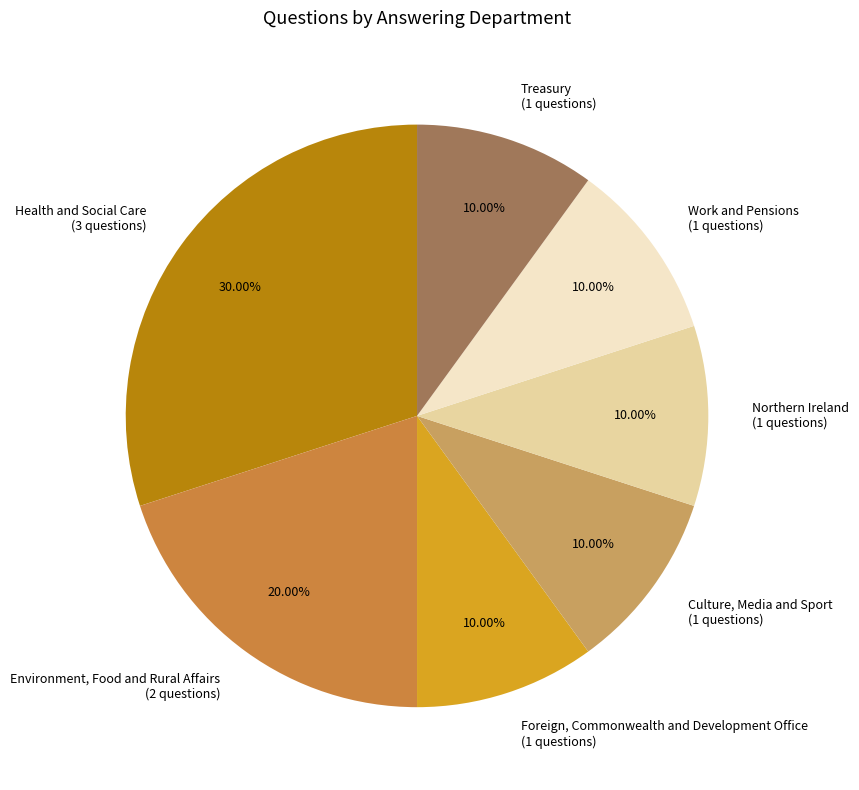

Is it true that Environment, Food and Rural Affairs is 20% of the pie?

True